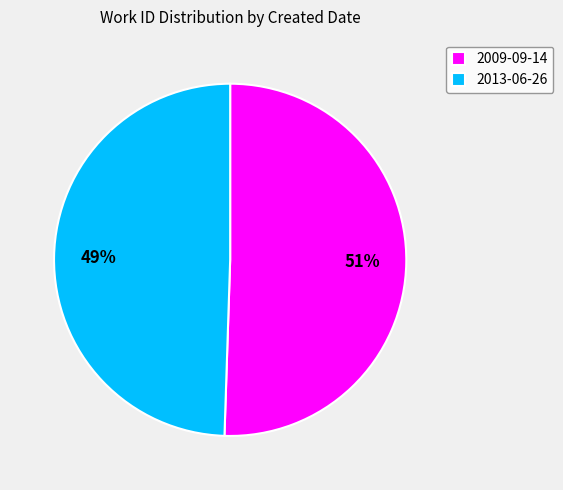

What is the majority slice?

2009-09-14